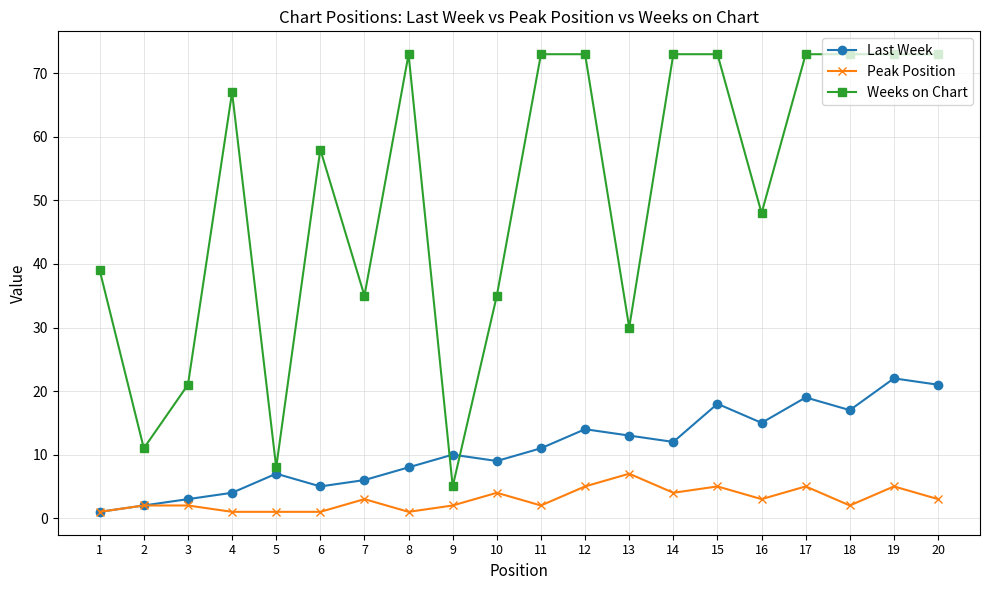

Is it true that Last Week equals 14 at 12?

True